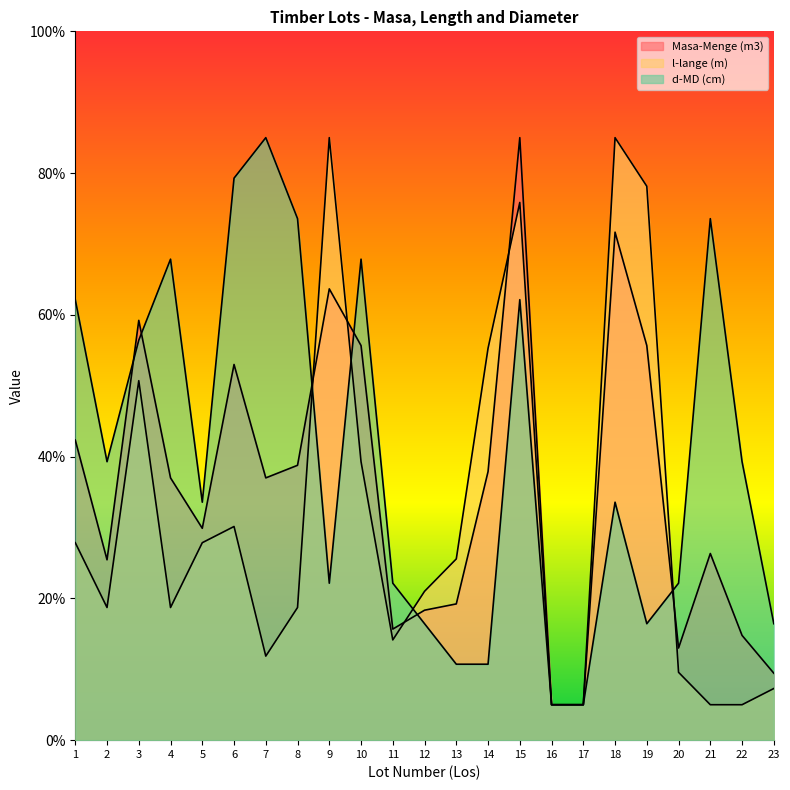

What is the value of the Masa-Menge (m3) point at the 4th from the left?

37.0